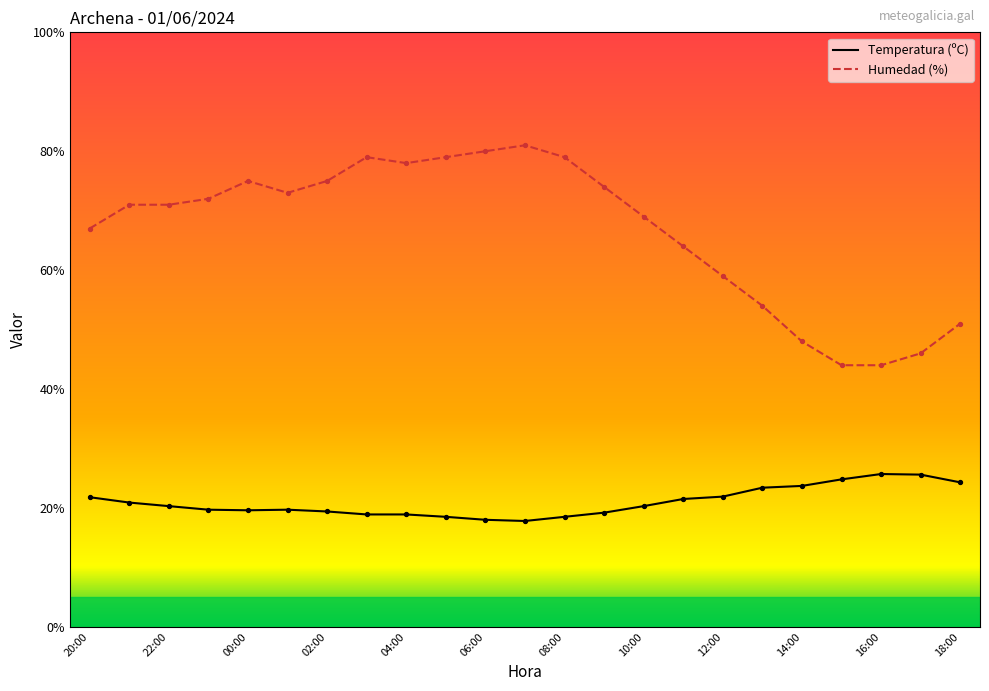

True or false: Temperatura (ºC) and Humedad (%) cross at least once.

False